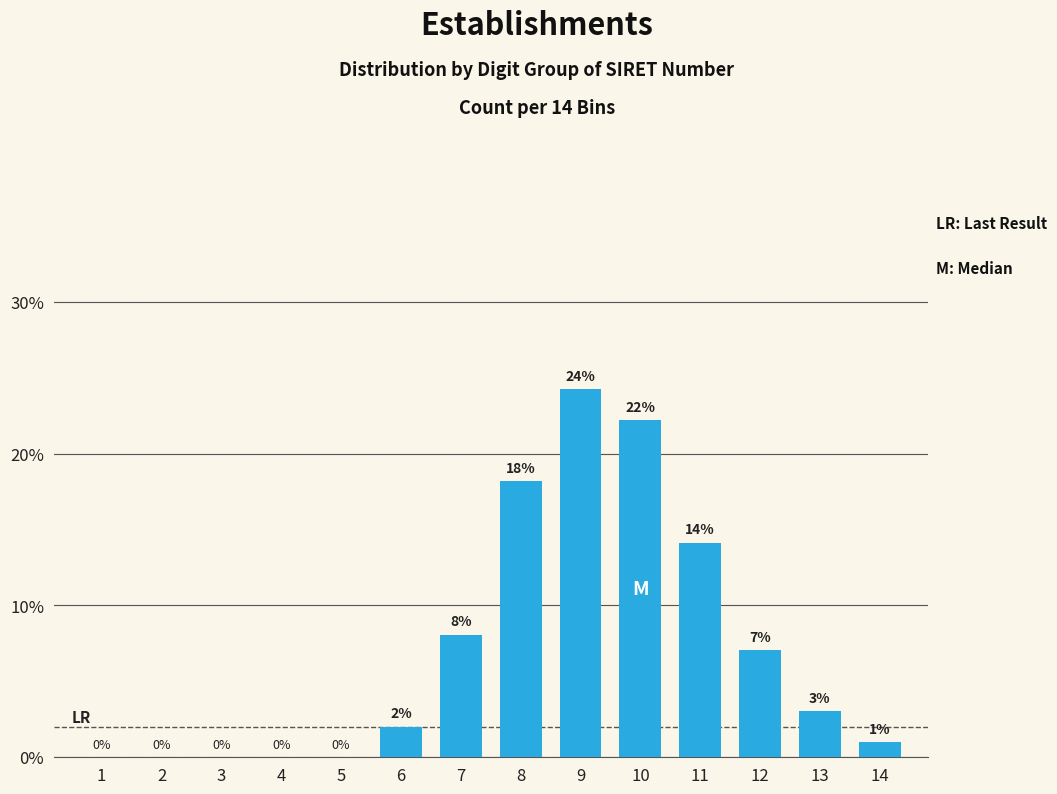

The chart shows a value of 0.0 at 3. True or false?

True